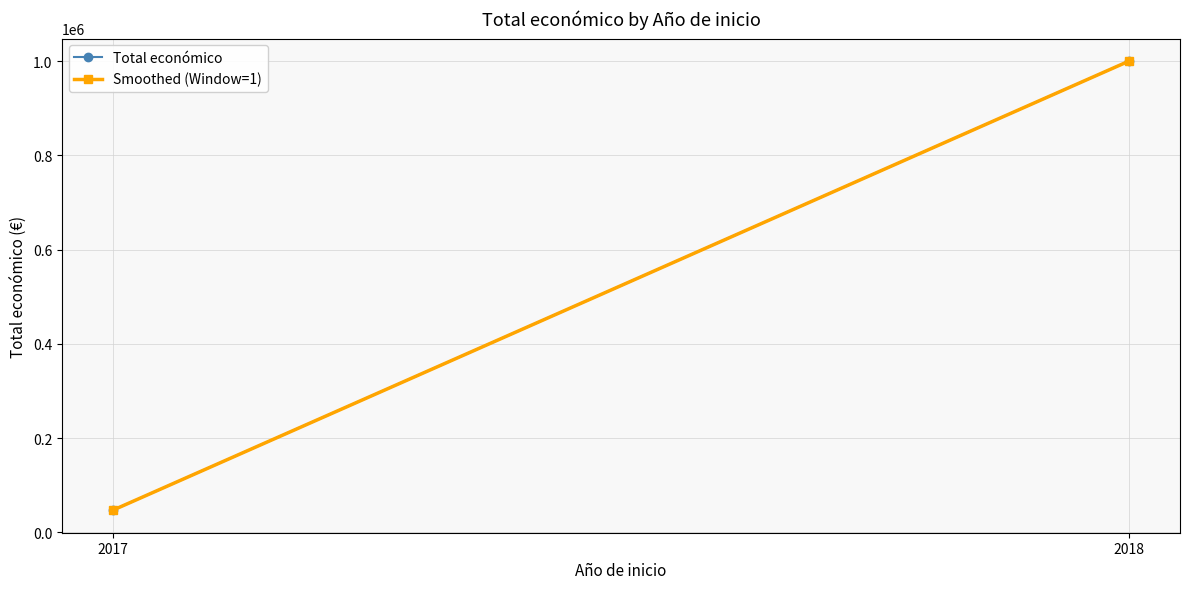

What is the average value of the Total económico series?

523452